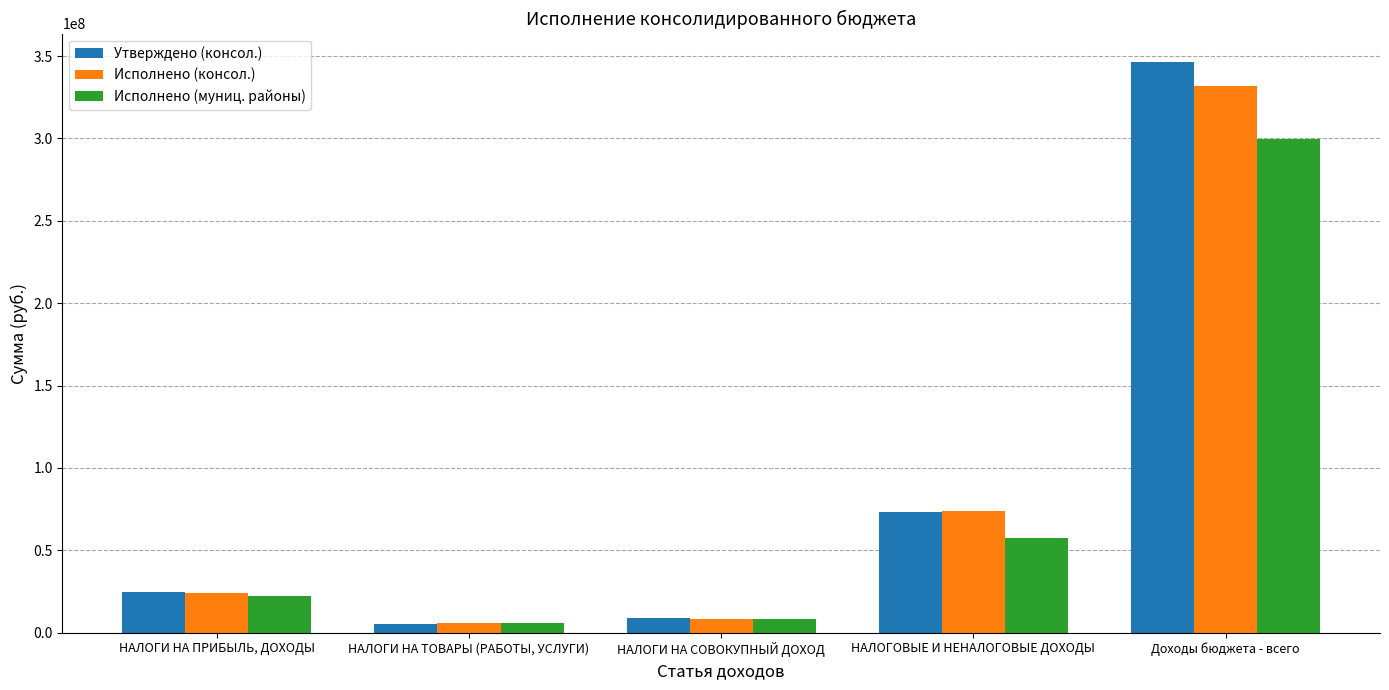

What is the value of the Утверждено (консол.) bar at the 1st from the left?

24961700.0